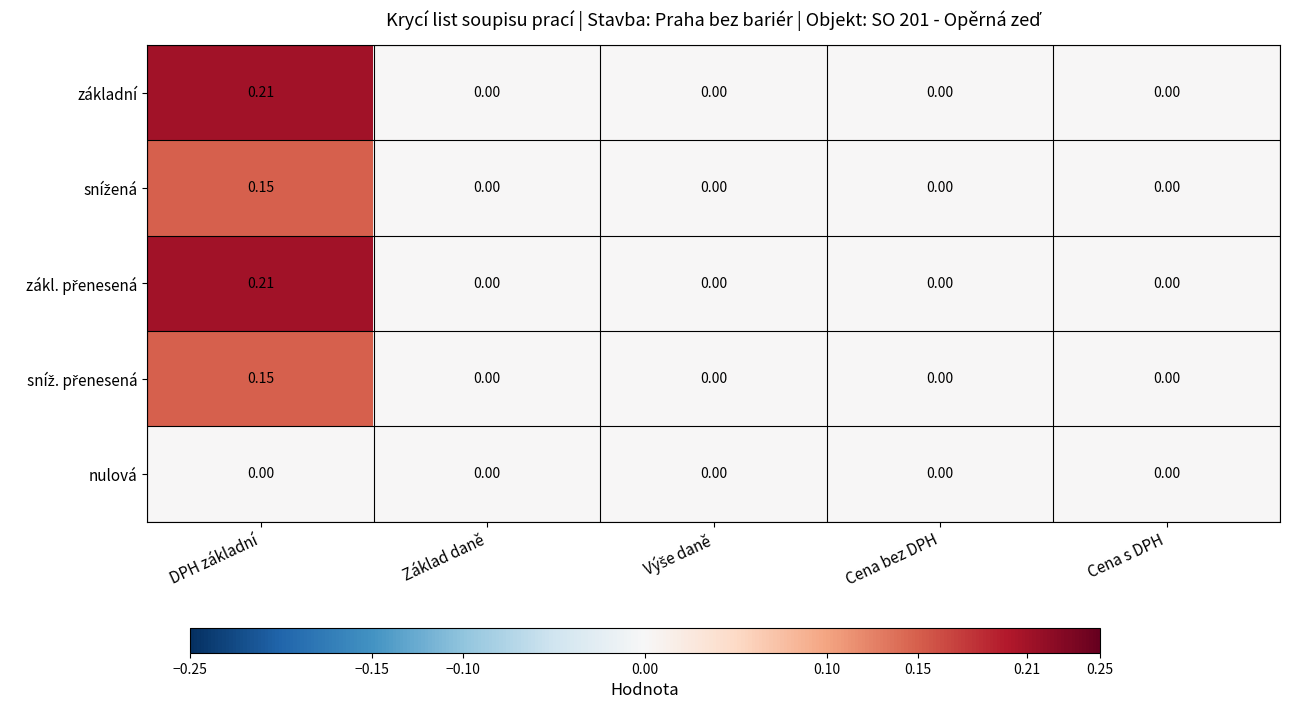

At which category is the sum across all series the highest?

DPH základní